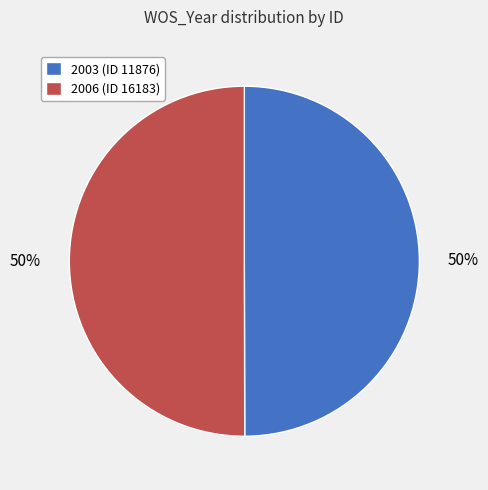

Is the sum of 2003 (ID 11876) and 2006 (ID 16183) greater than half?

Yes